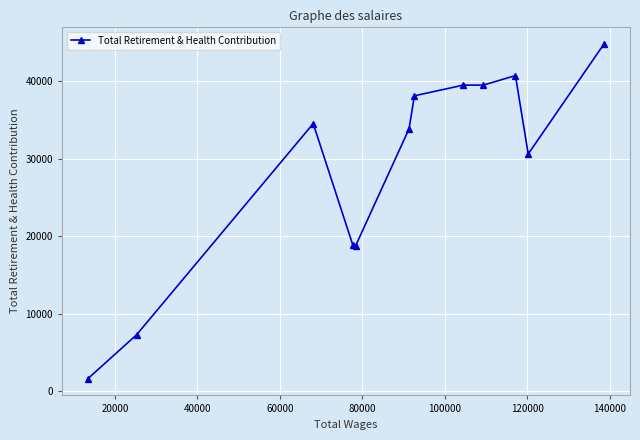

What is the greatest value displayed?

44872